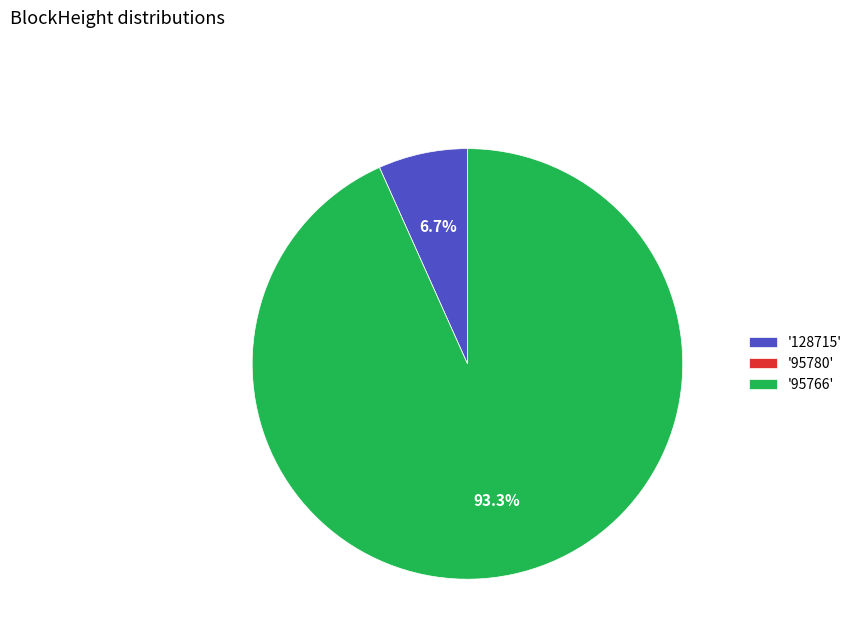

How much of the chart is everything except '95766'?

6.7%